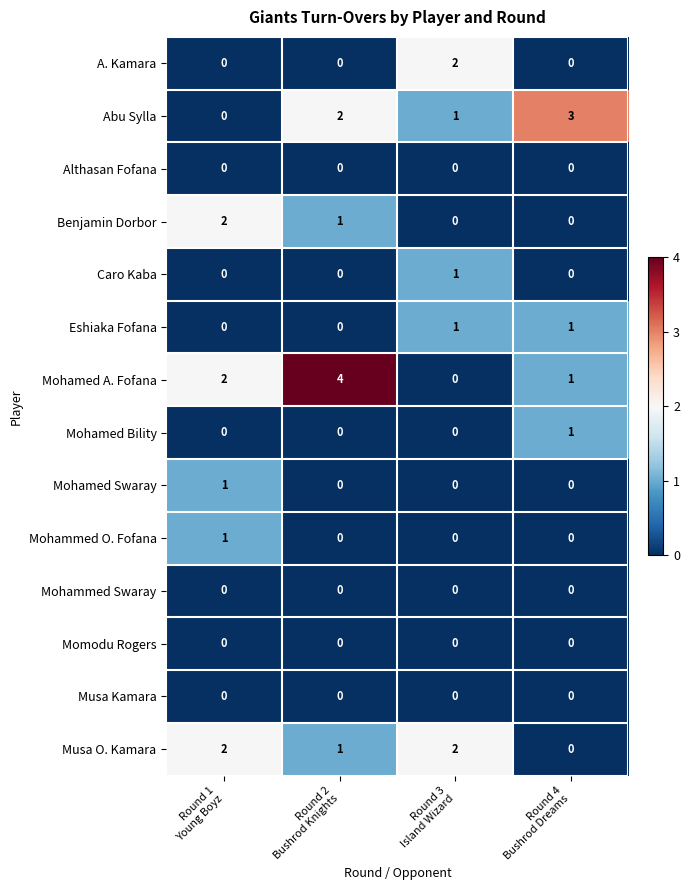

Which series has the widest spread of values?

Mohamed A. Fofana